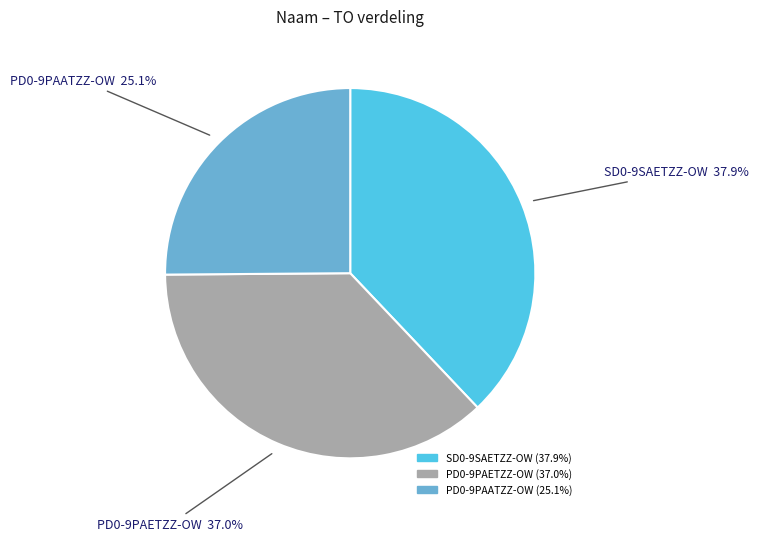

True or false: PD0-9PAETZZ-OW accounts for 37% of the total.

True